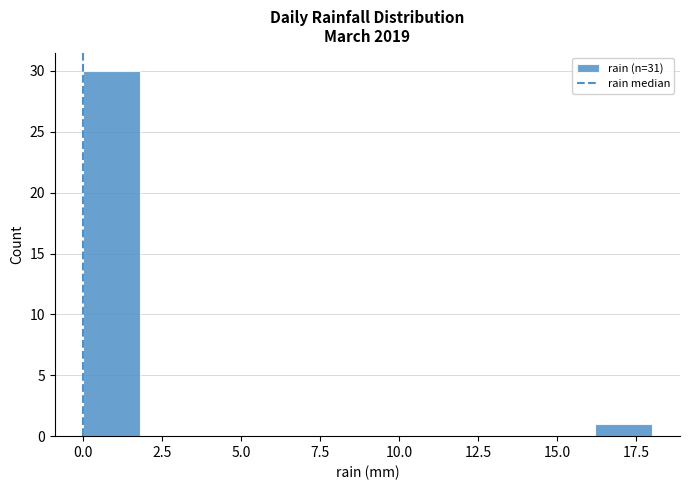

Around what value on the x-axis is the tallest bar? Give the approximate position of its centre, as read against the axis.

1.0